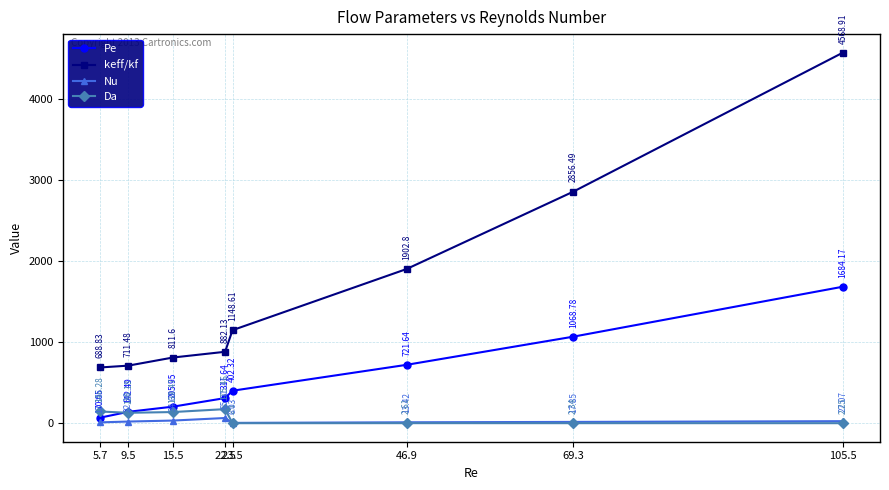

True or false: keff/kf and Pe intersect in this chart.

False